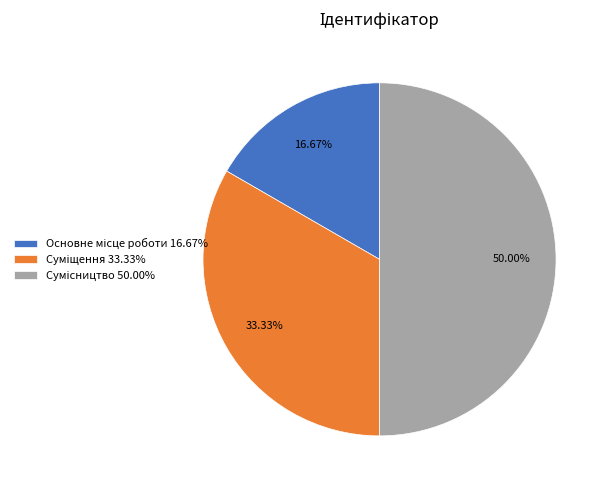

Is it true that Суміщення is 33% of the pie?

True